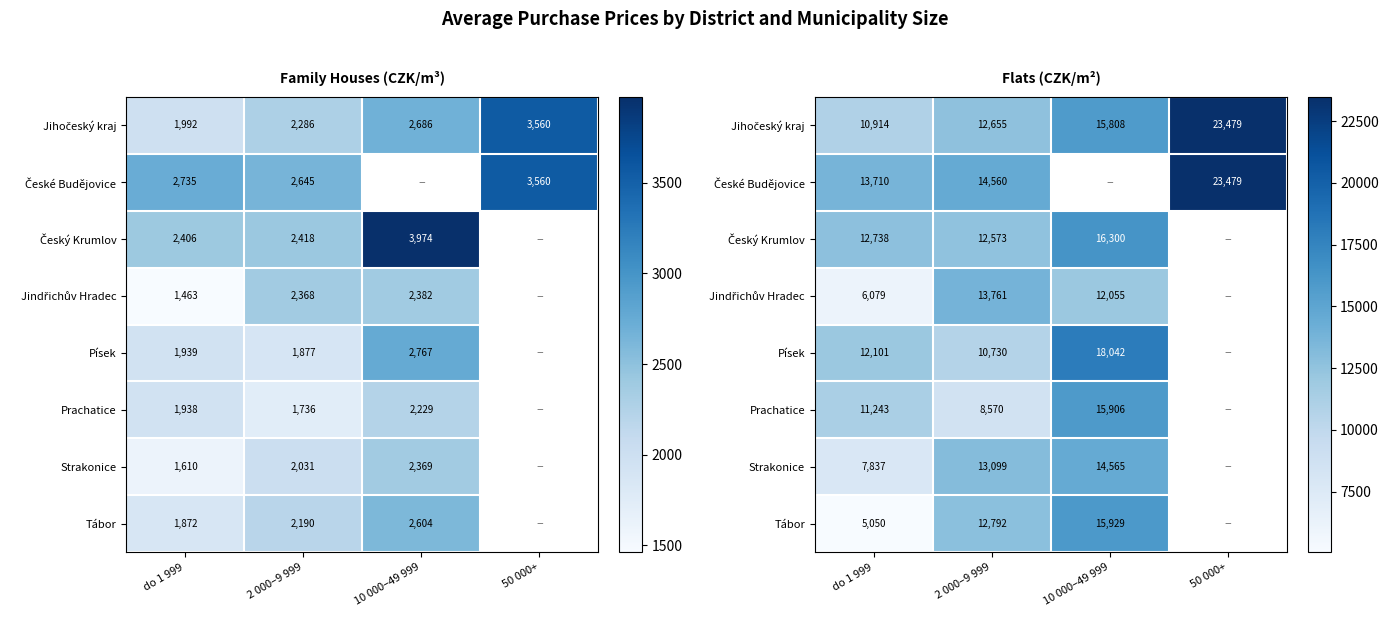

What is the maximum value for Jihočeský kraj?

23479.0